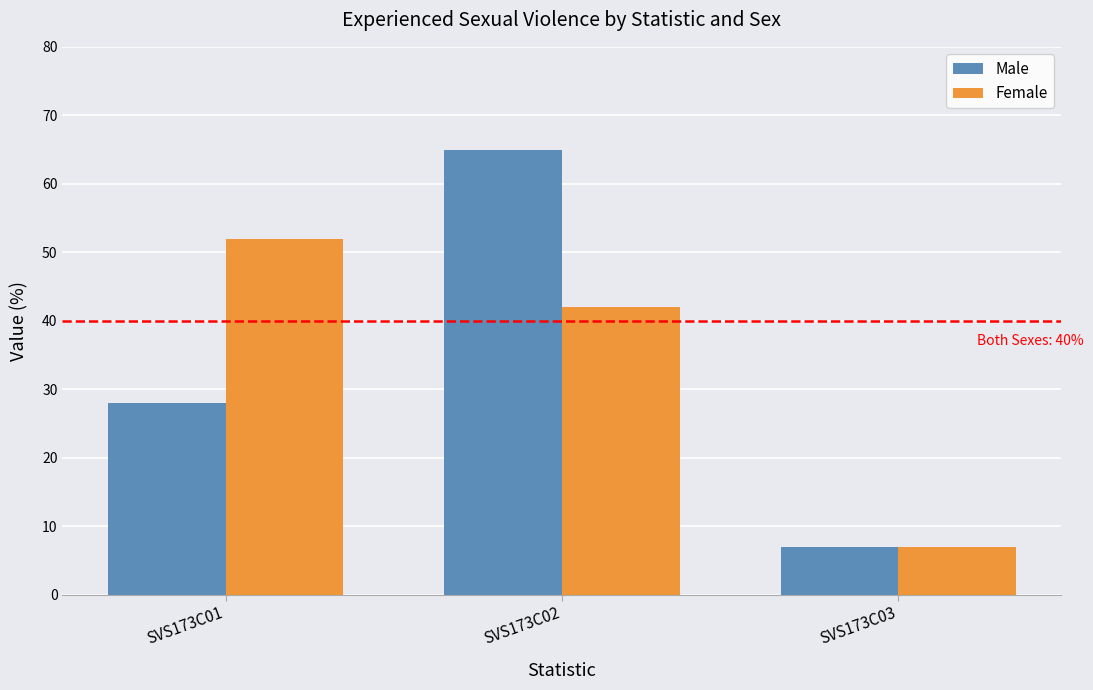

At which label does Male reach its minimum?

SVS173C03